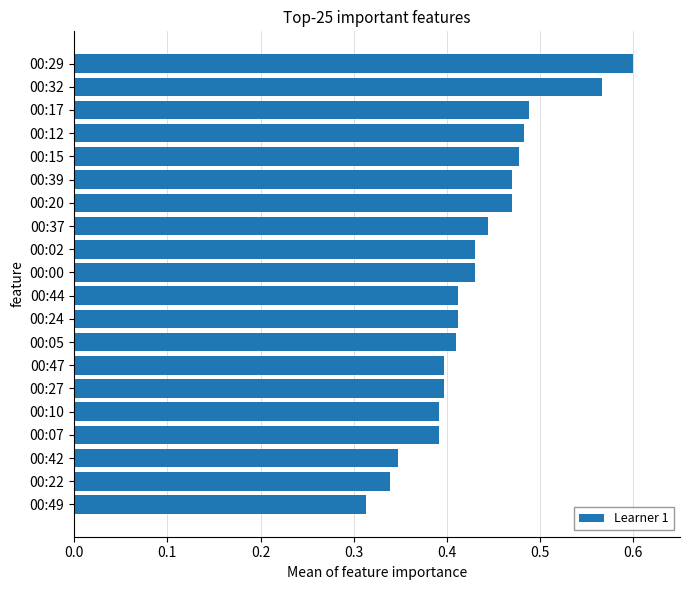

What is the sum of all values?

8.7